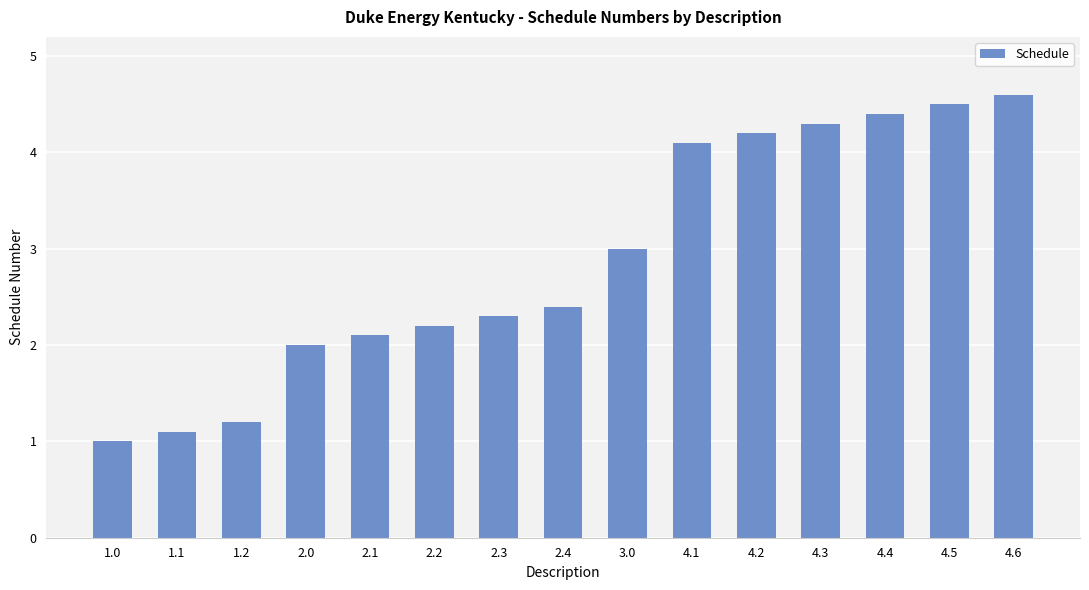

What is the difference between the maximum and minimum values?

3.6